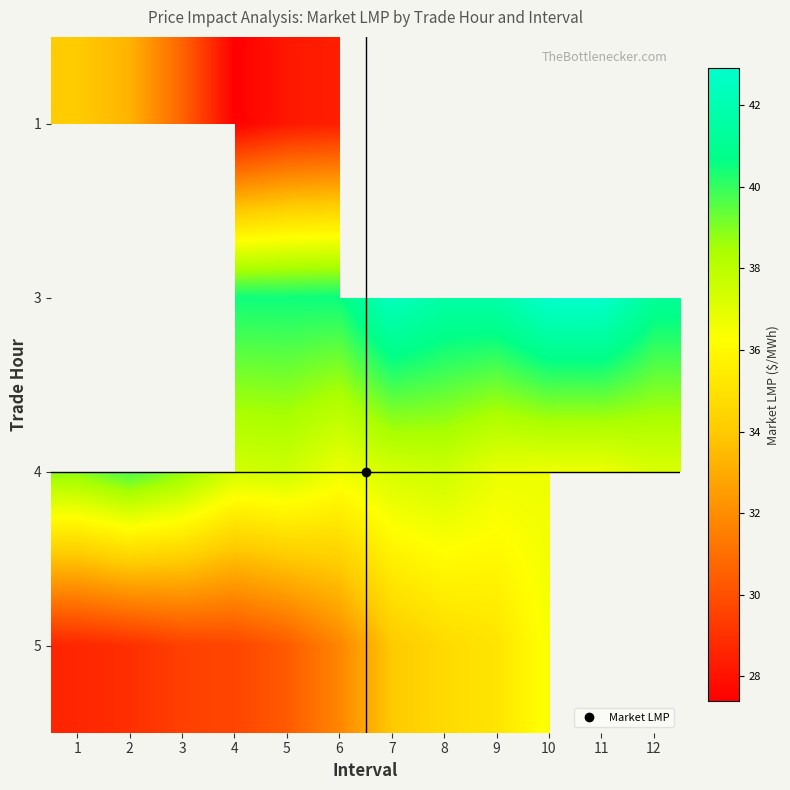

Is it true that 4 equals 36.7 at 11?

True